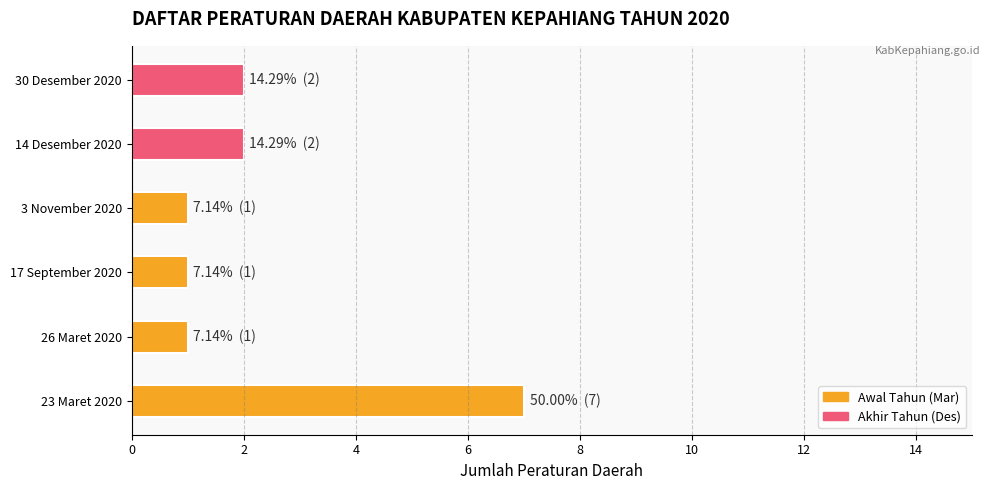

How many distinct data groups are displayed?

1